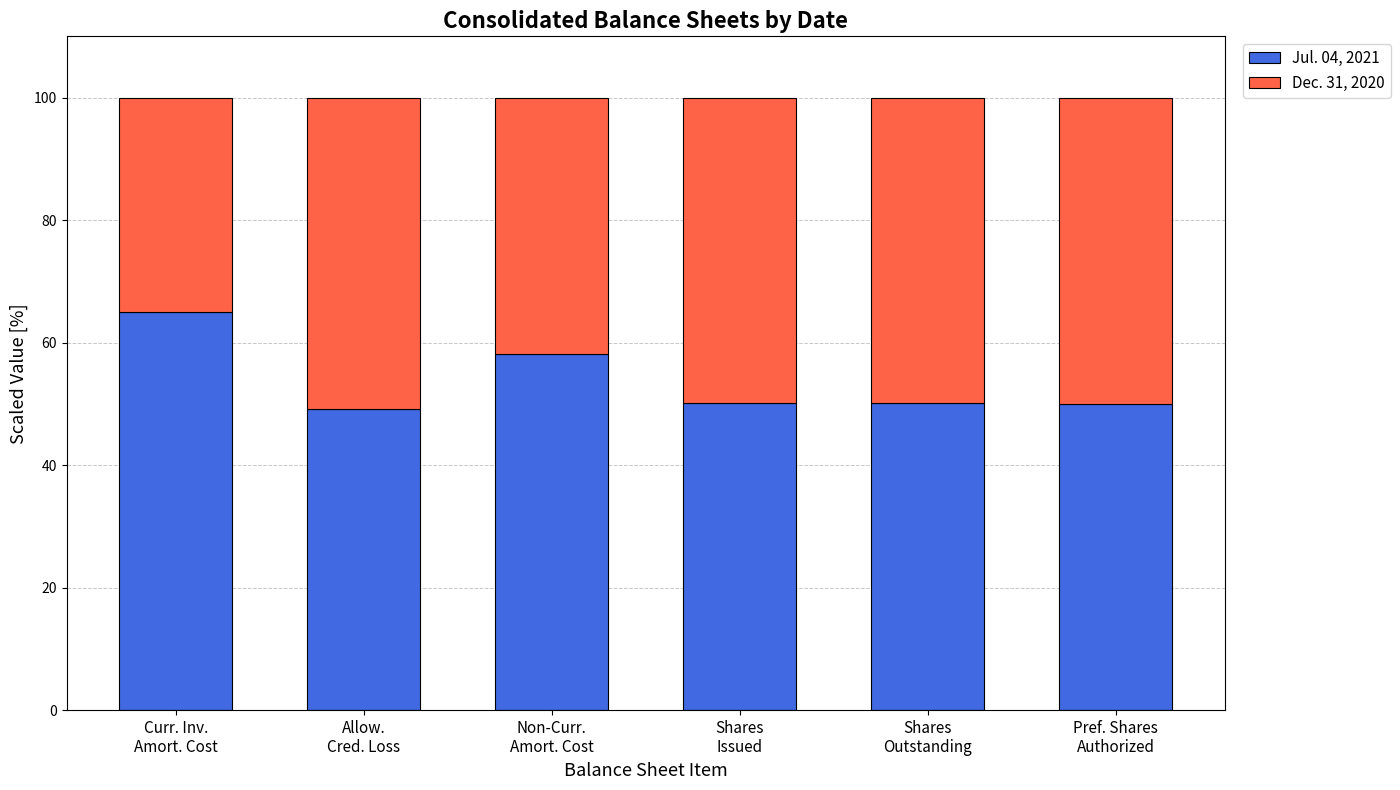

What is the difference between the second highest and second lowest values in the Jul. 04, 2021 series?

8.1